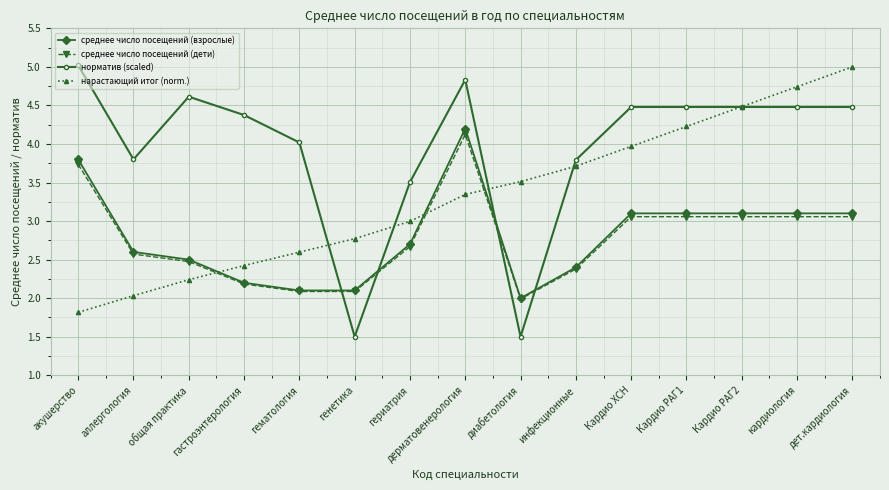

Which series has the widest spread of values?

норматив (scaled)